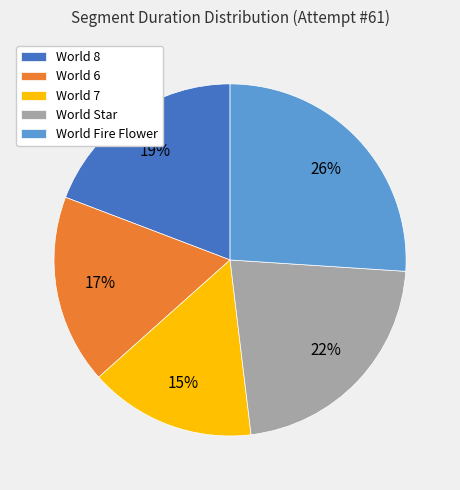

Do World Star and World Fire Flower together represent more than half of the pie?

No